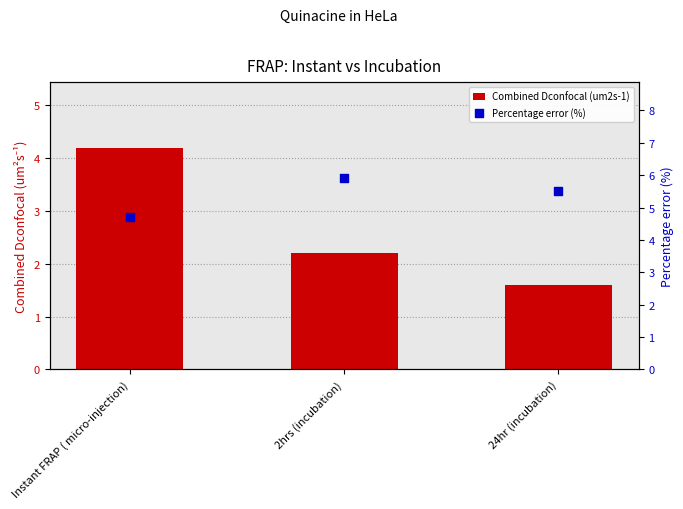

What is the total value across all series at 24hr (incubation)?

7.1